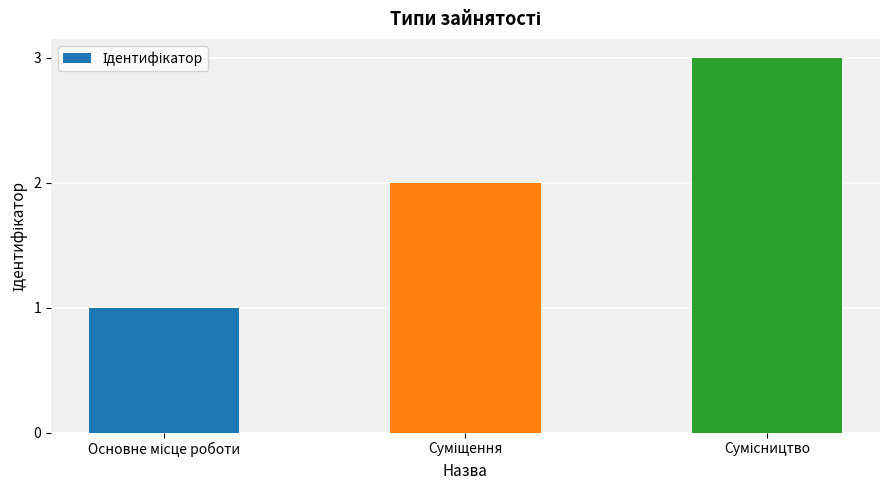

What is the minimum value shown in the chart?

1